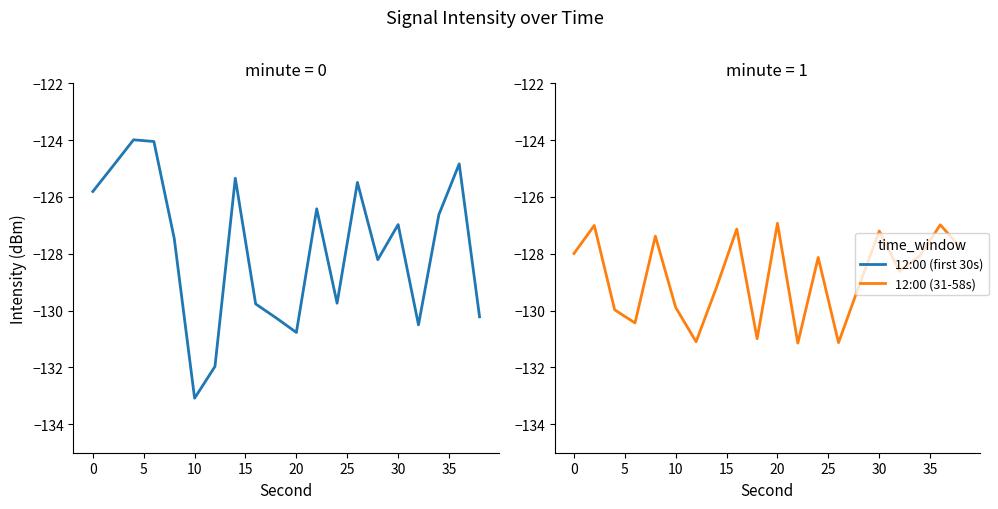

Rank the series by their average value, from lowest to highest.

12:00 (31-58s), 12:00 (first 30s)